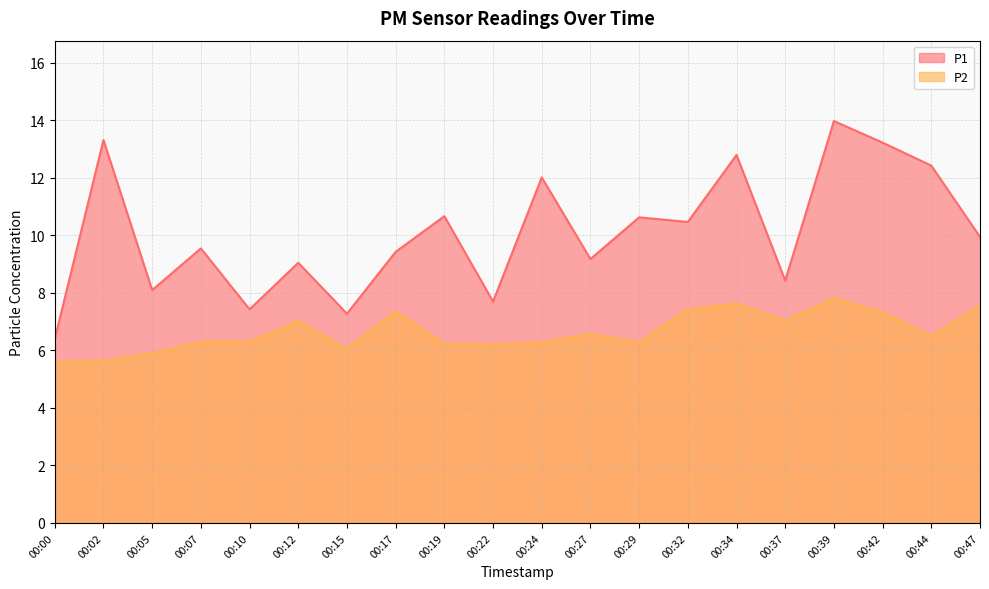

Read the P1 value at 00:39.

14.0